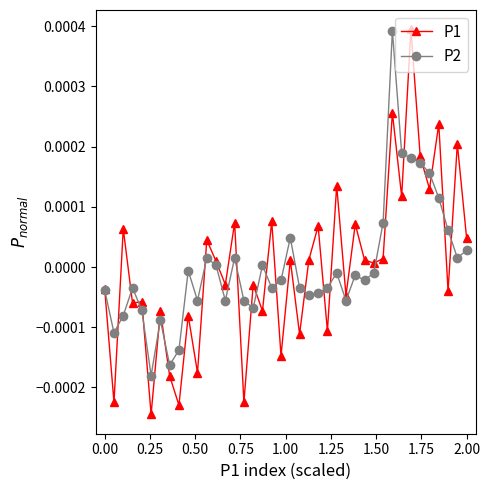

Which series has the widest spread of values?

P1